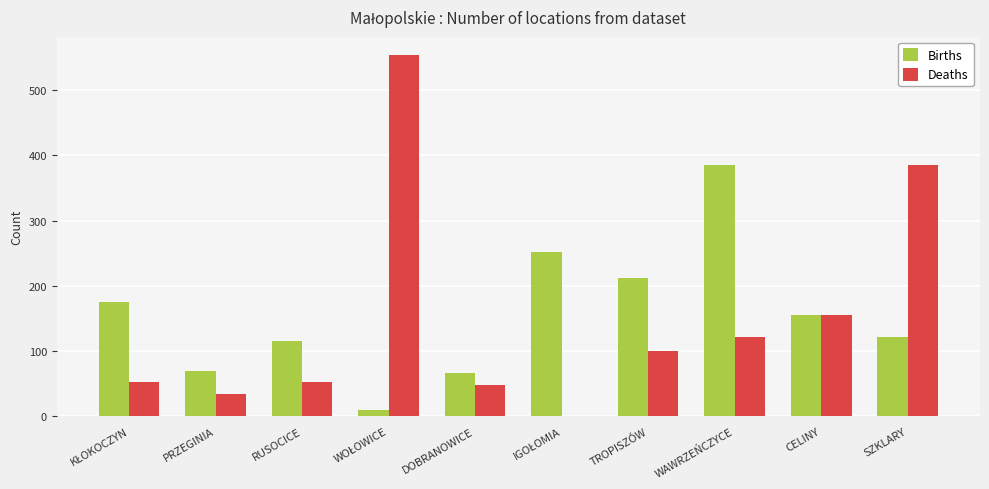

What is the spread (max minus min) of values at RUSOCICE?

63